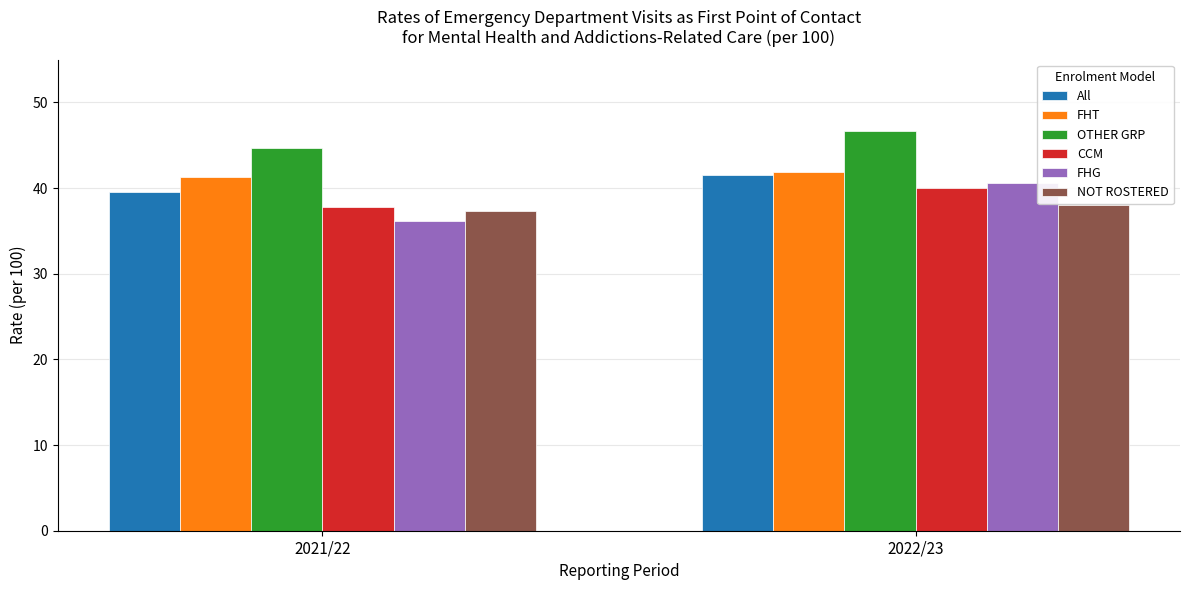

What is the difference between the FHT values at 2021/22 and 2022/23?

0.7